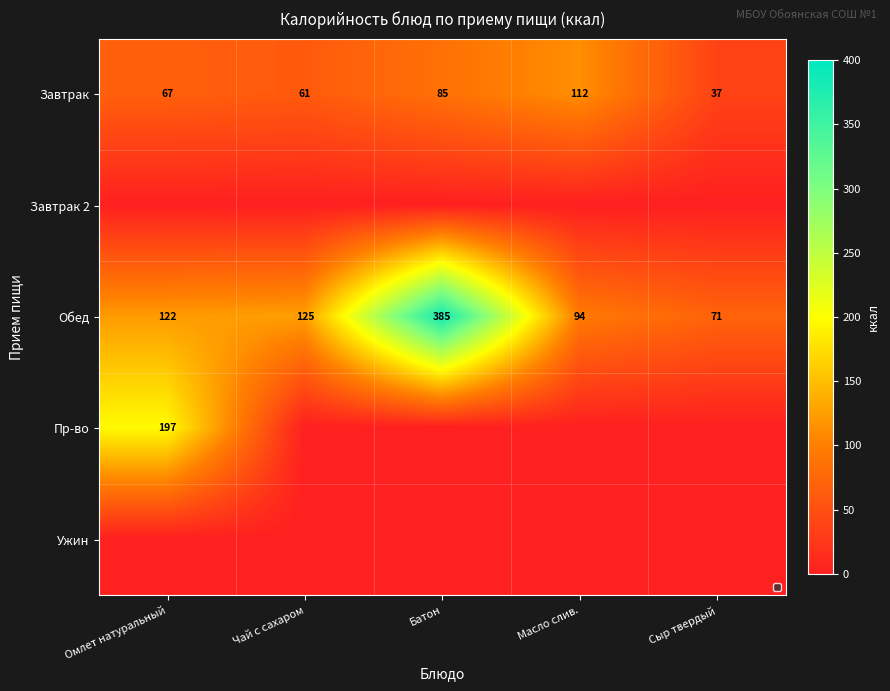

Is it true that Обед equals 216 at Омлет натуральный?

False